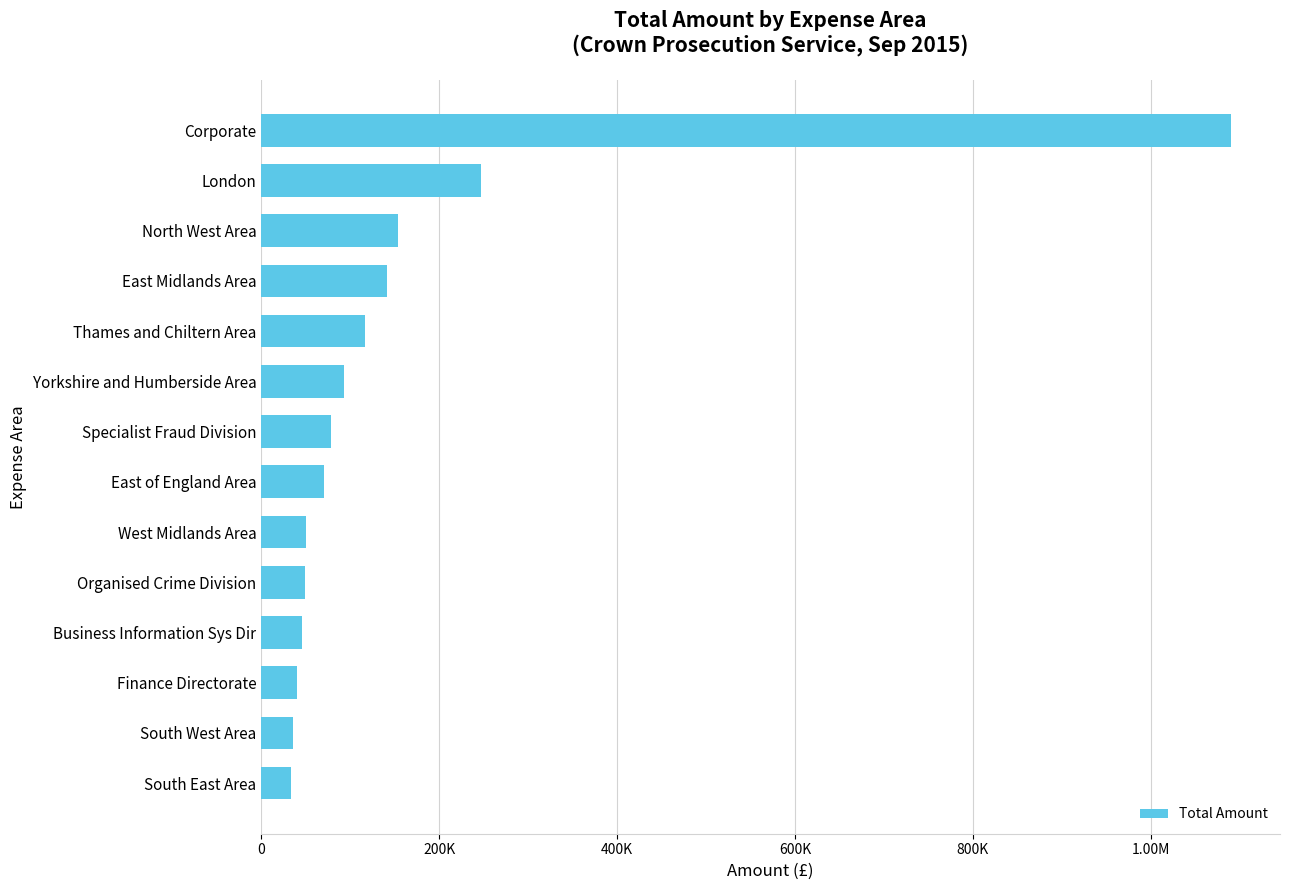

Are the bars horizontal?

Yes